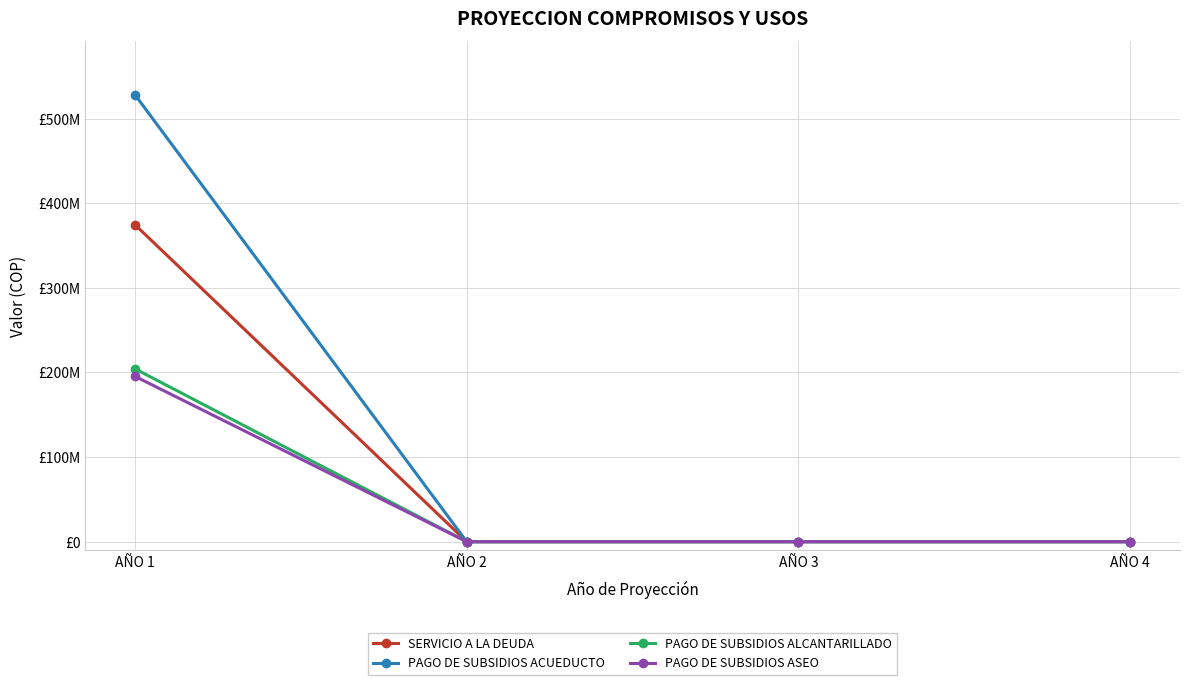

Rank the series by their maximum value, from lowest to highest.

PAGO DE SUBSIDIOS ASEO, PAGO DE SUBSIDIOS ALCANTARILLADO, SERVICIO A LA DEUDA, PAGO DE SUBSIDIOS ACUEDUCTO